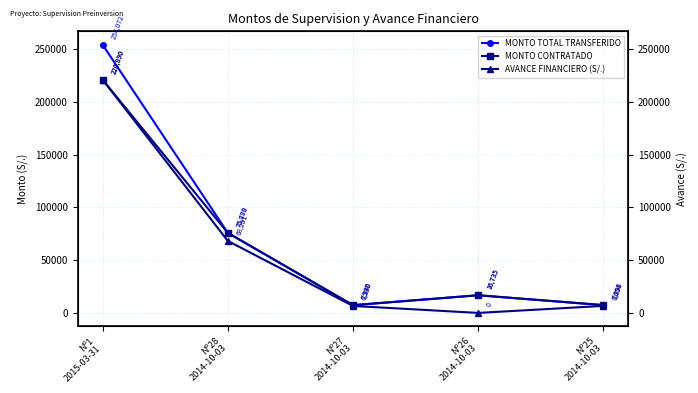

What is the difference between the MONTO CONTRATADO values at Nº26
2014-10-03 and Nº27
2014-10-03?

9404.8